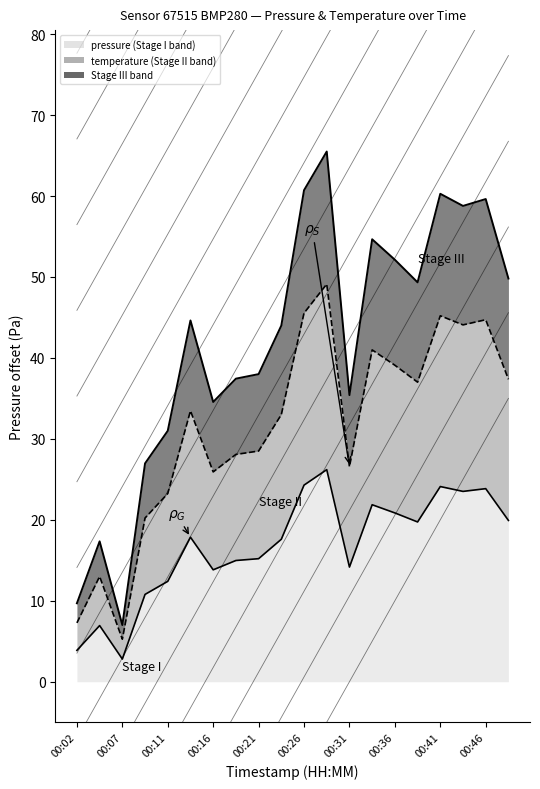

How many values are below 17?

9